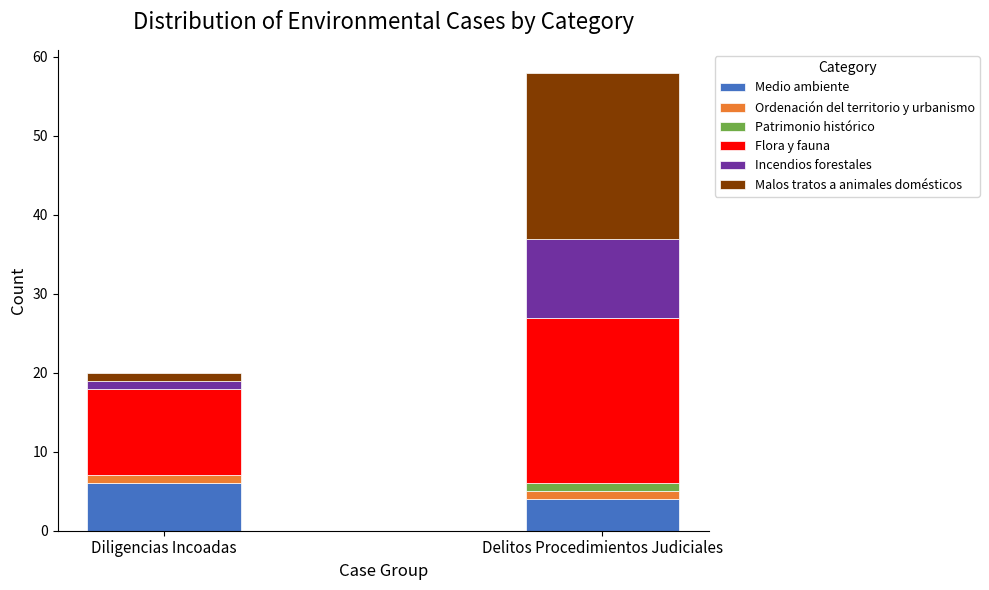

Which category has the highest value in the Medio ambiente series?

Diligencias Incoadas